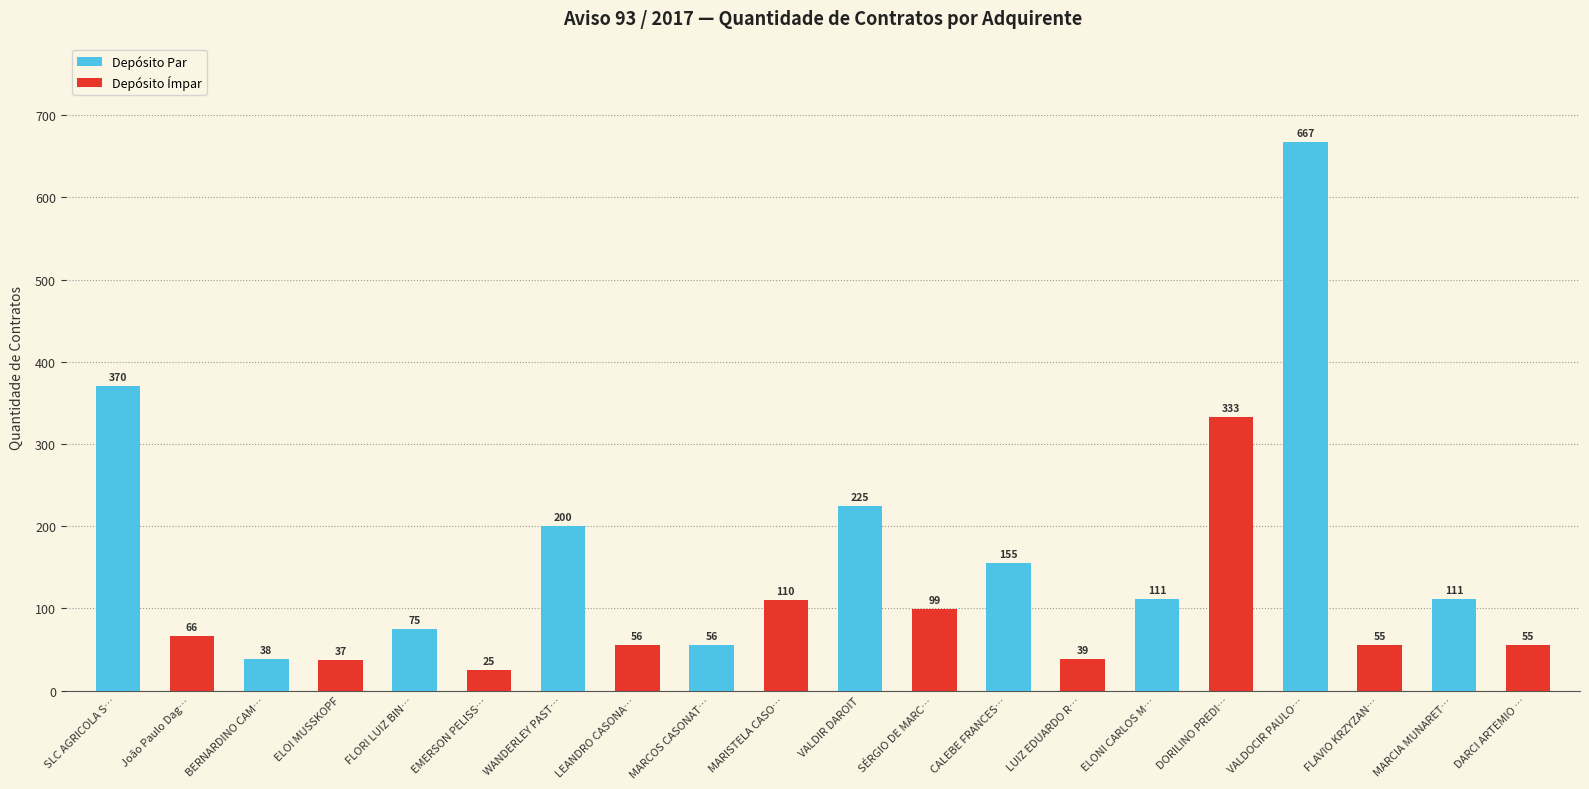

Count the number of categories in the chart.

10